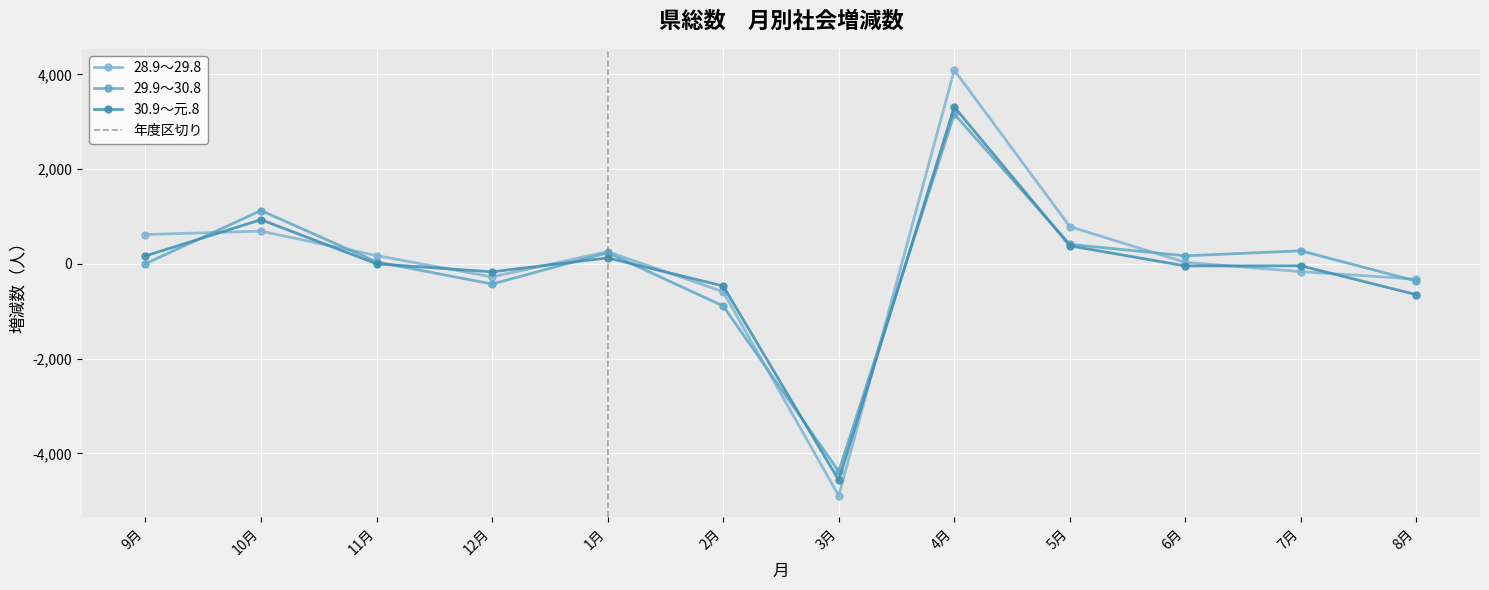

What are all the series names shown in the legend?

28.9～29.8, 29.9～30.8, 30.9～元.8